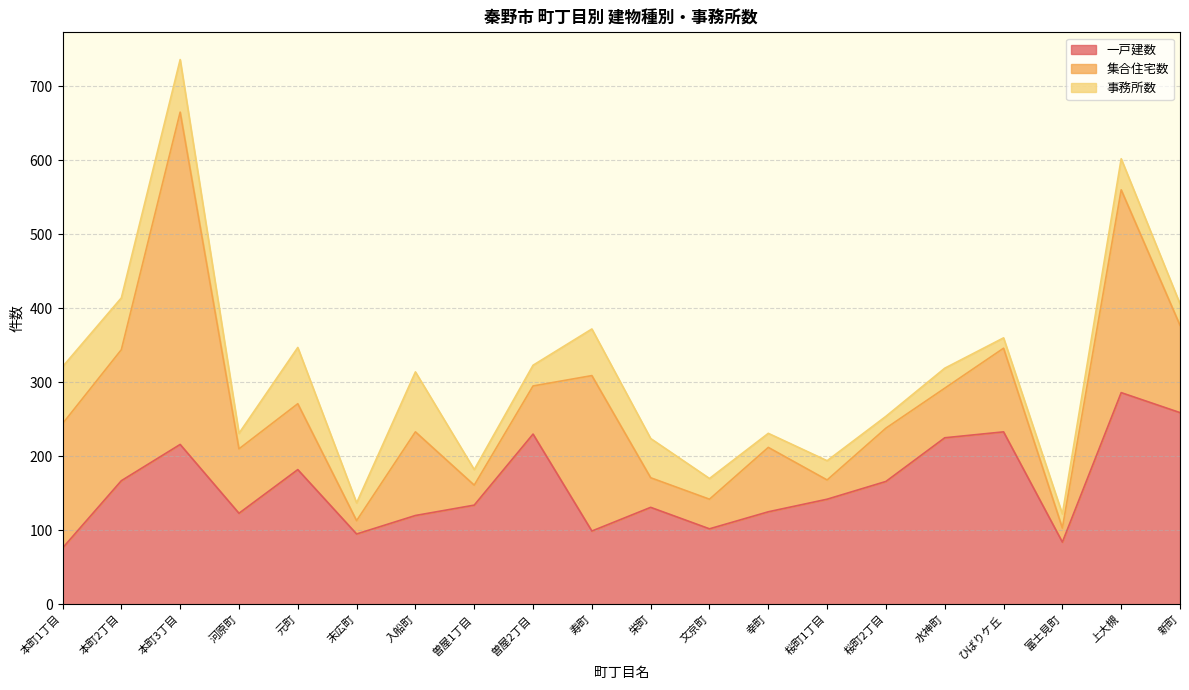

Rank the series at ひばりケ丘 from highest to lowest value.

一戸建数, 集合住宅数, 事務所数